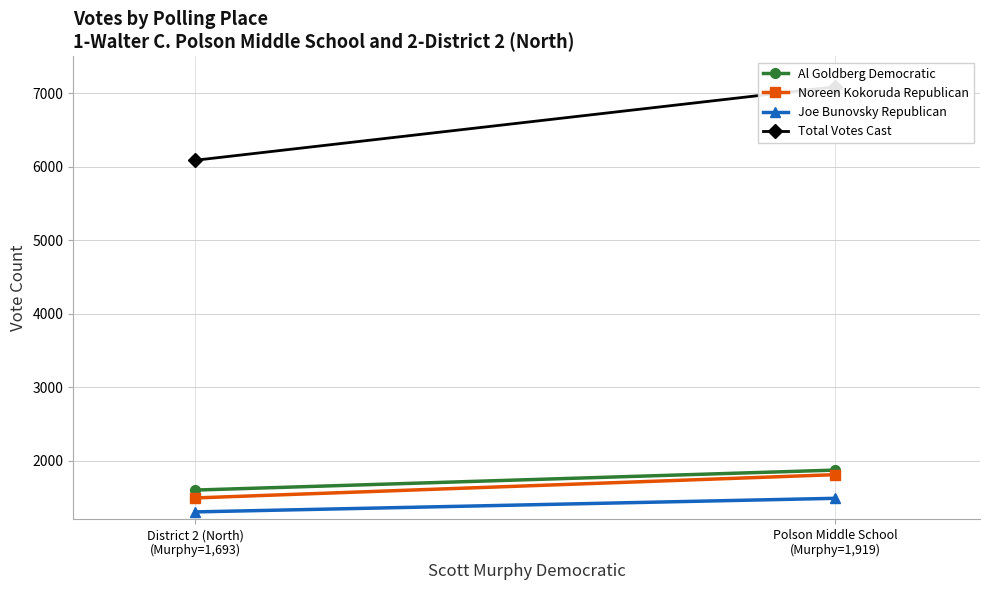

What is the sum of all Noreen Kokoruda Republican values?

3301